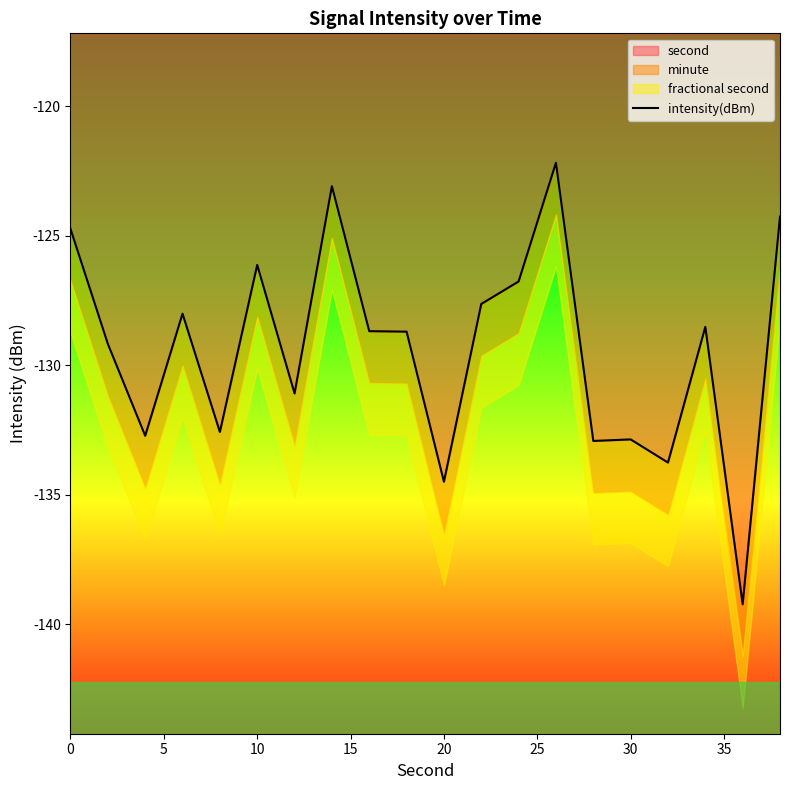

What is the lowest value of the second series?

-139.2